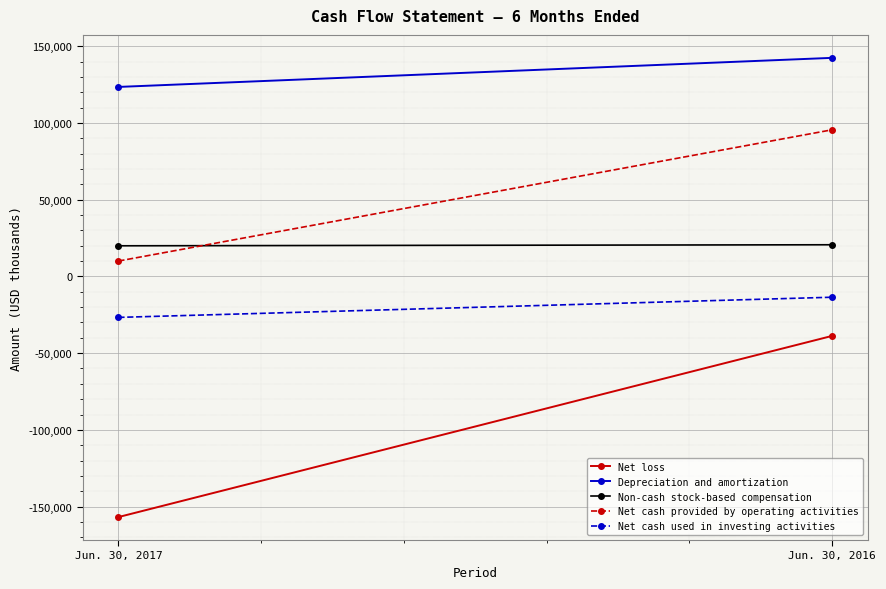

Which series has the largest total across all categories?

Depreciation and amortization